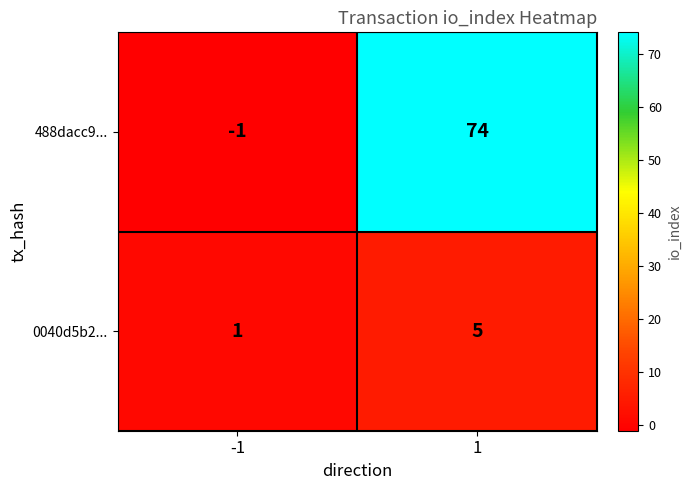

True or false: 0040d5b2... has a value of 3 at 1.

False